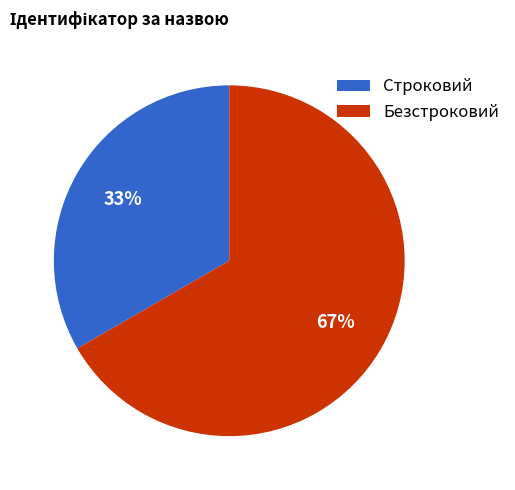

How many segments does this pie chart have?

2